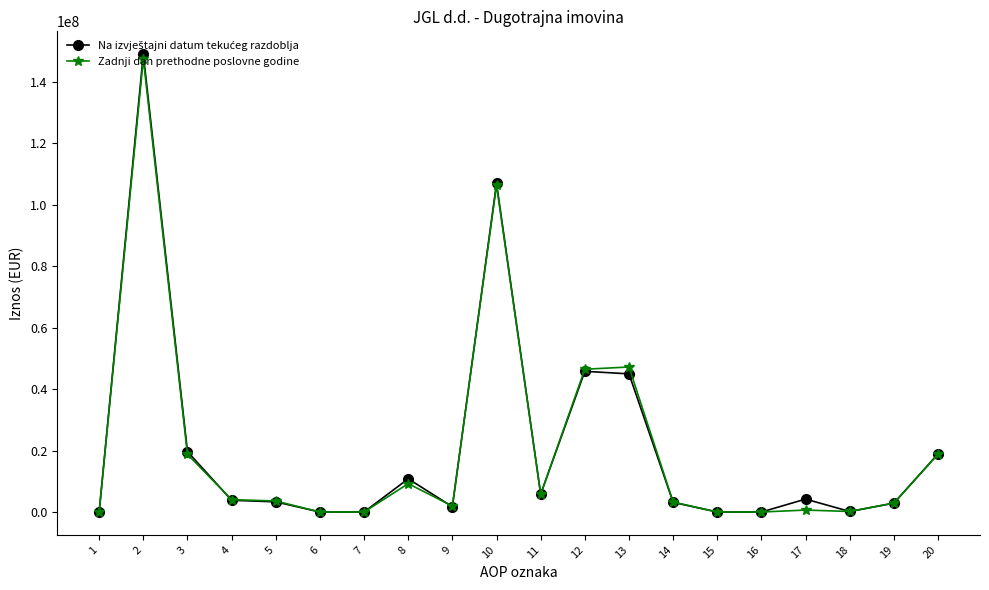

Count the number of categories in the chart.

20